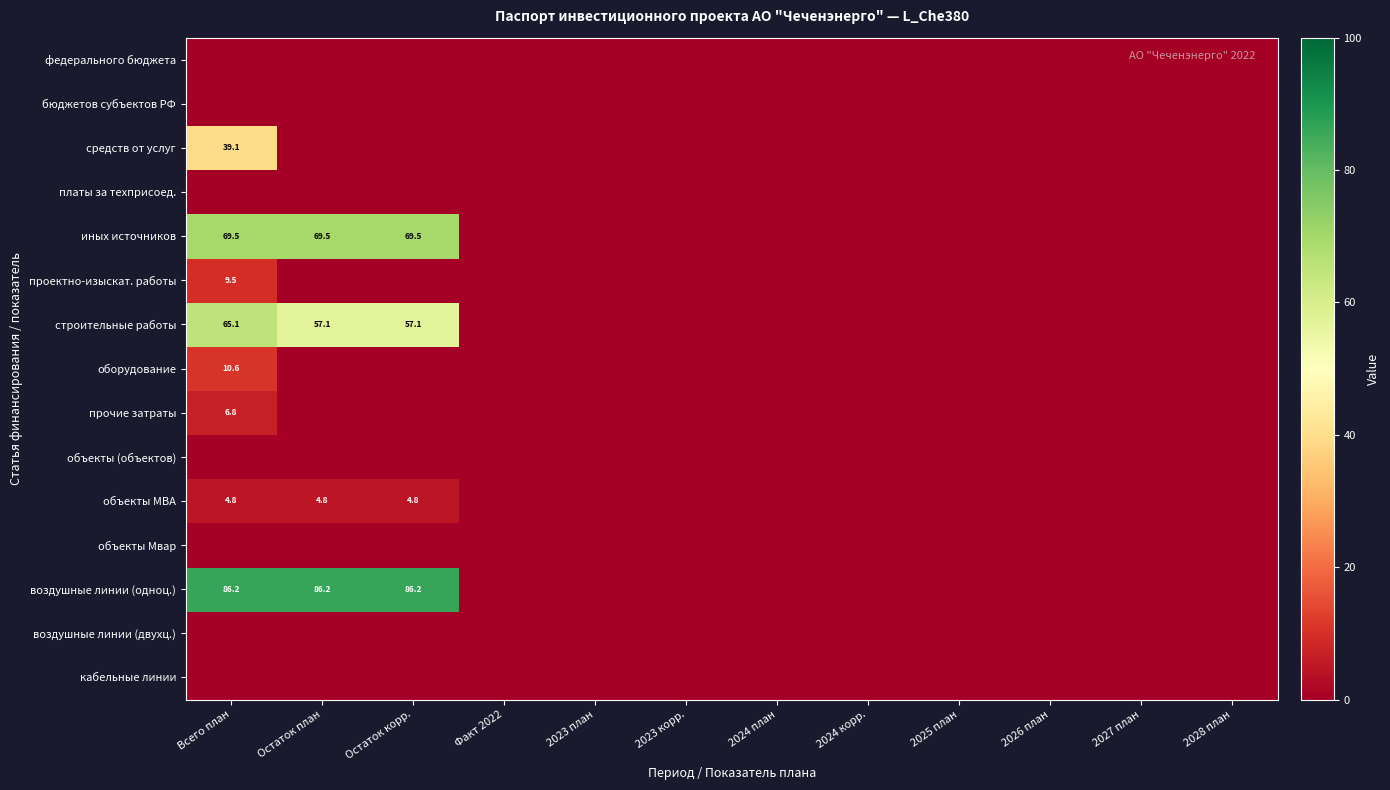

What is the greatest value displayed?

86.2